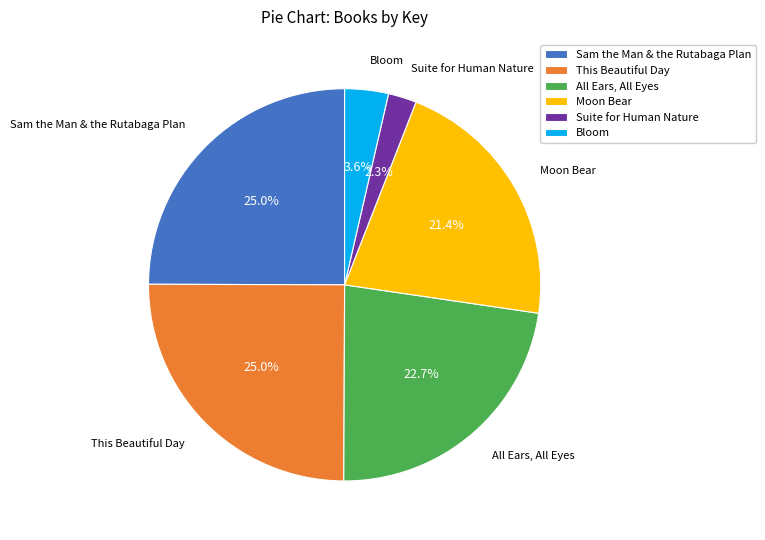

Approximately how many times larger is the value at All Ears, All Eyes compared to Sam the Man & the Rutabaga Plan?

0.9